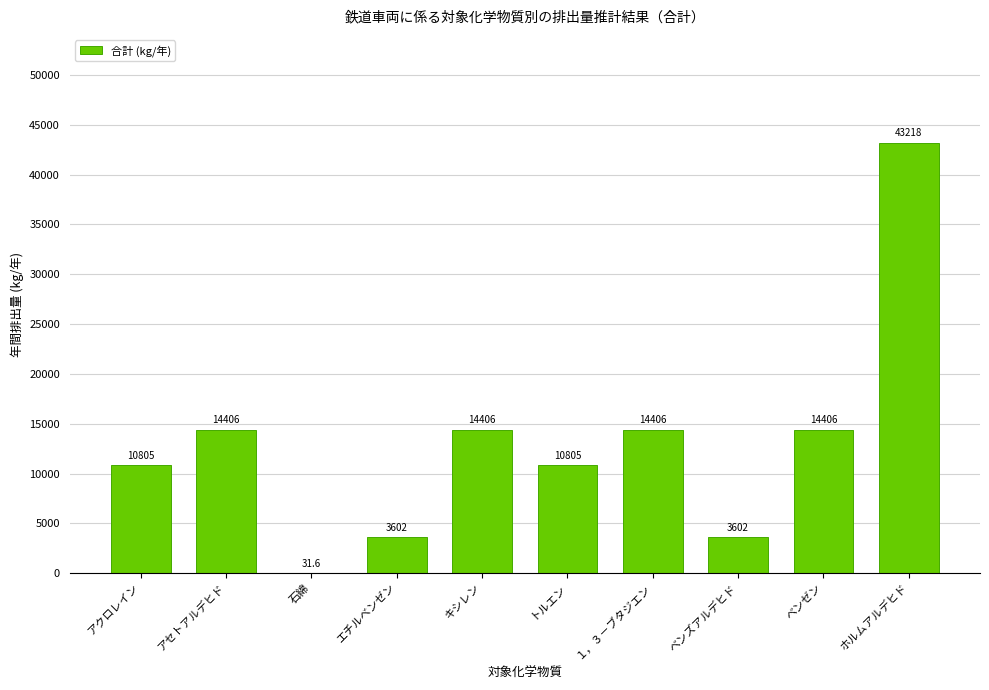

Approximately how many times larger is the value at ホルムアルデヒド compared to ベンズアルデヒド?

12.0